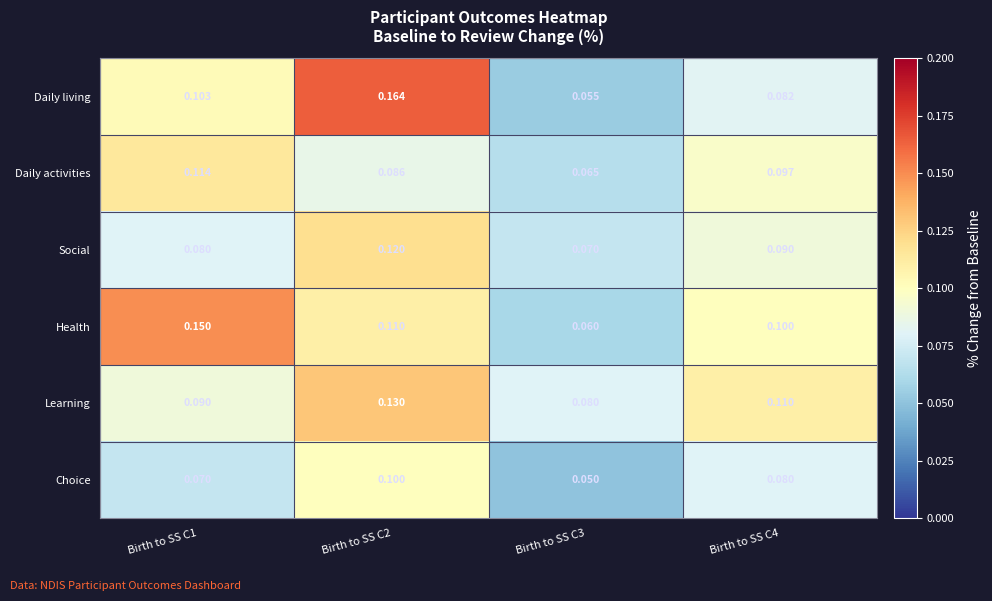

Rank the series at Birth to SS C1 from lowest to highest value.

Choice, Social, Learning, Daily living, Daily activities, Health